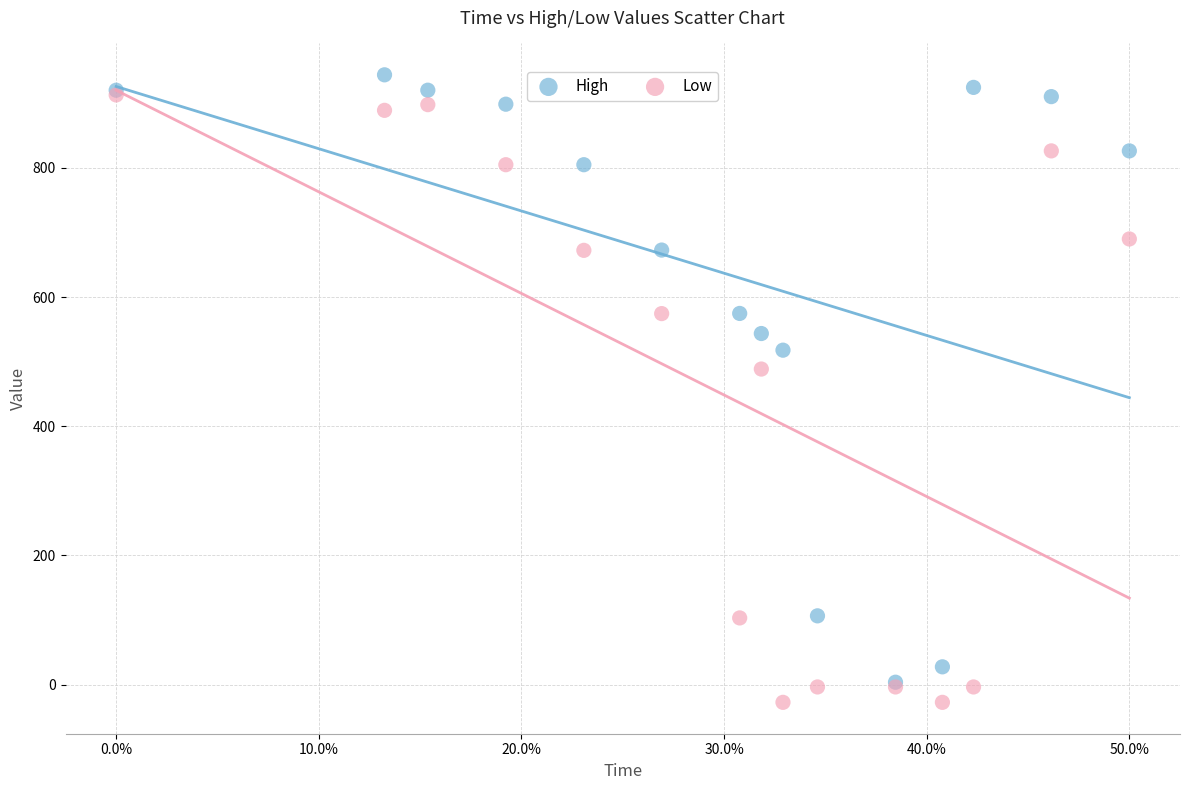

What are all the series names shown in the legend?

High, Low